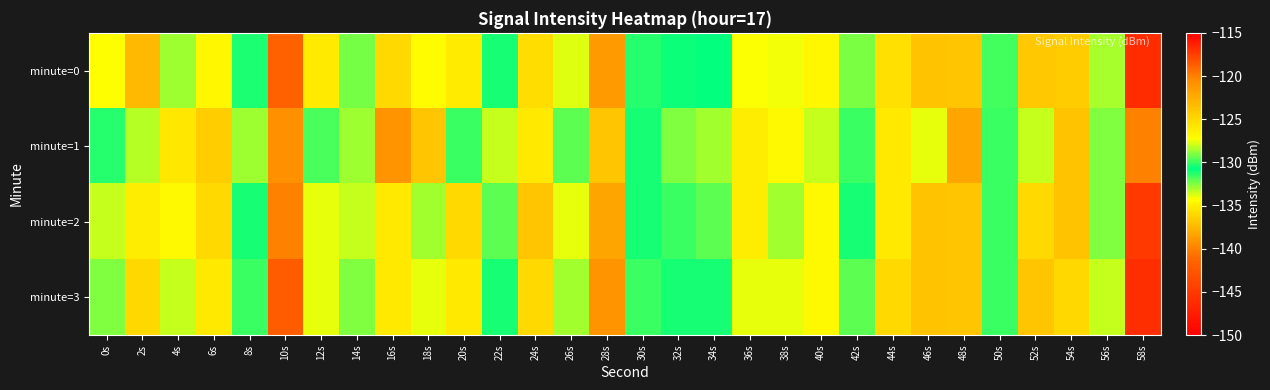

What is the maximum value shown in the chart?

-121.0